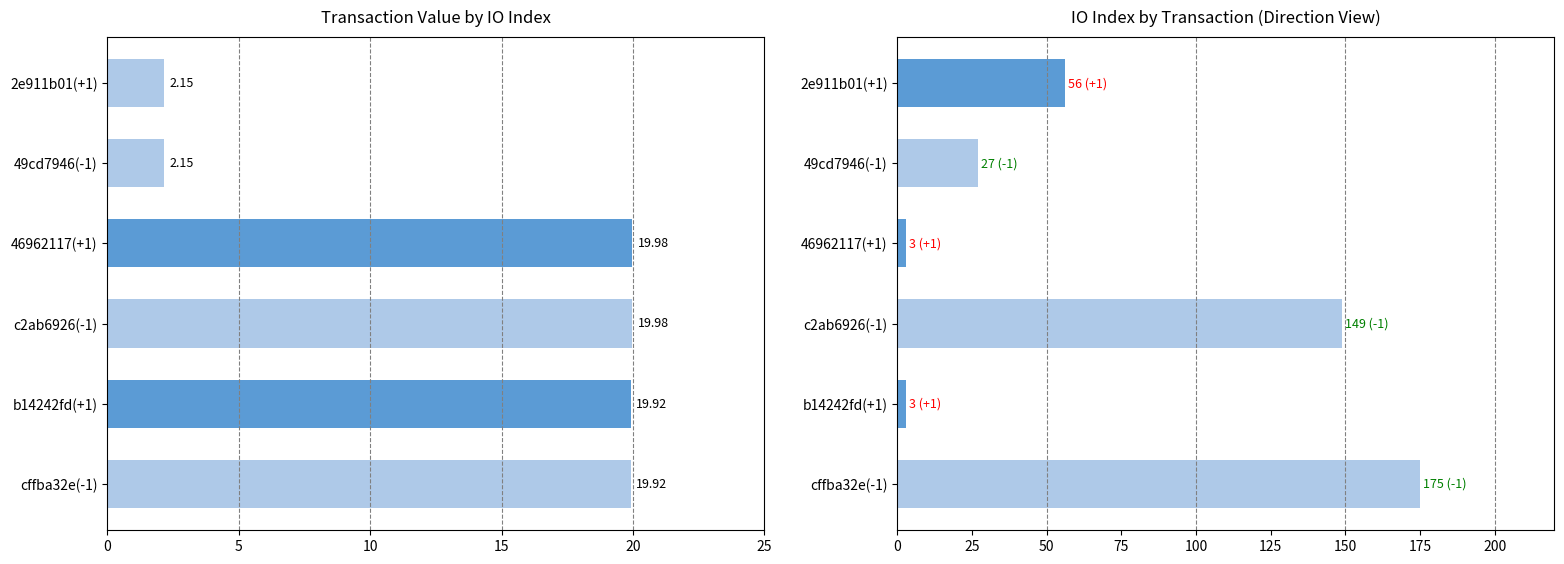

The value series shows 27.7 at cffba32e(-1). True or false?

False